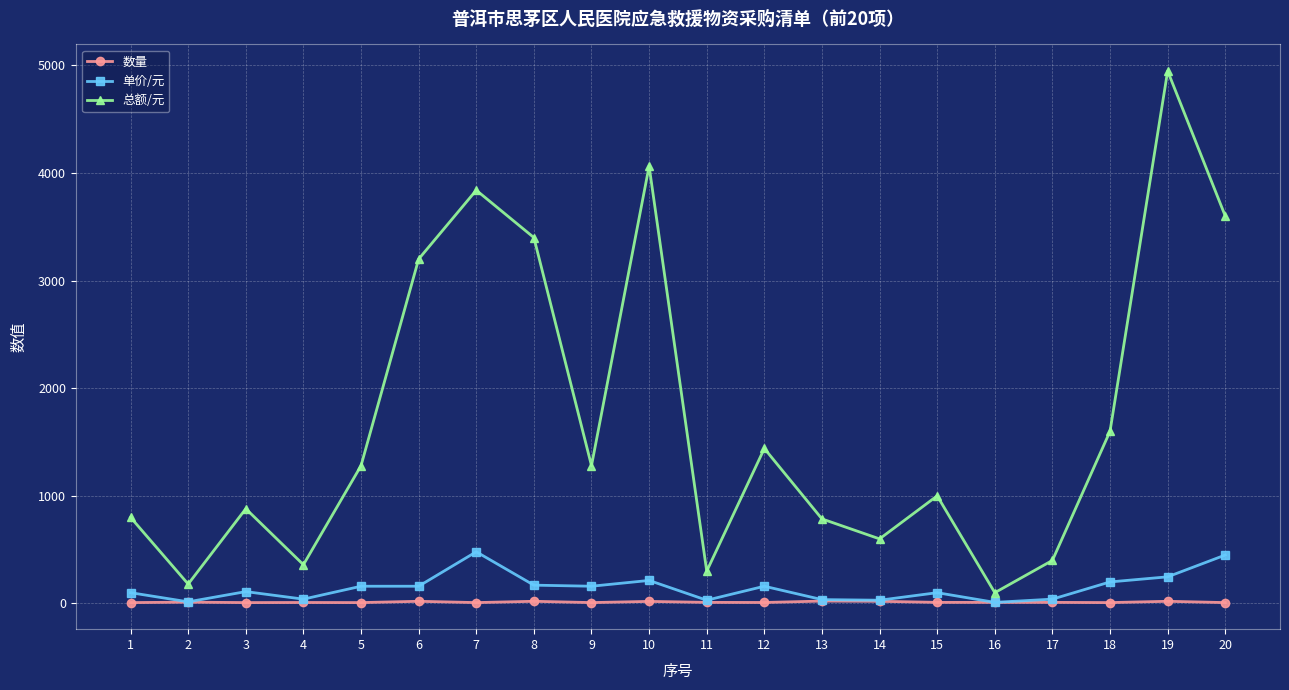

How many interior local peaks does the 总额/元 series have?

6